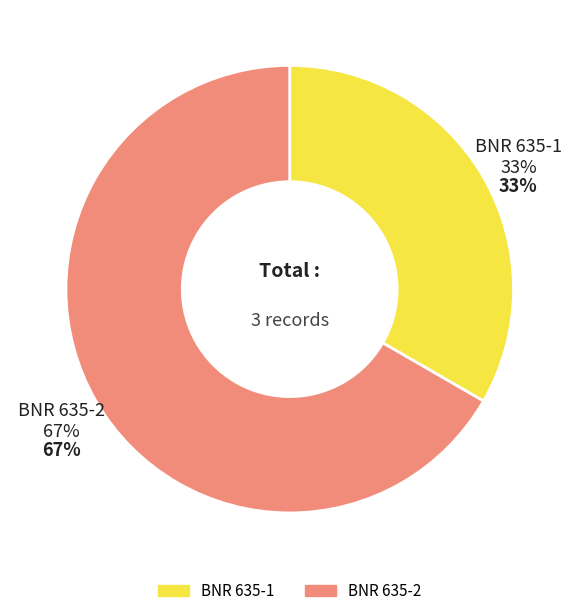

What is the majority slice?

BNR 635-2